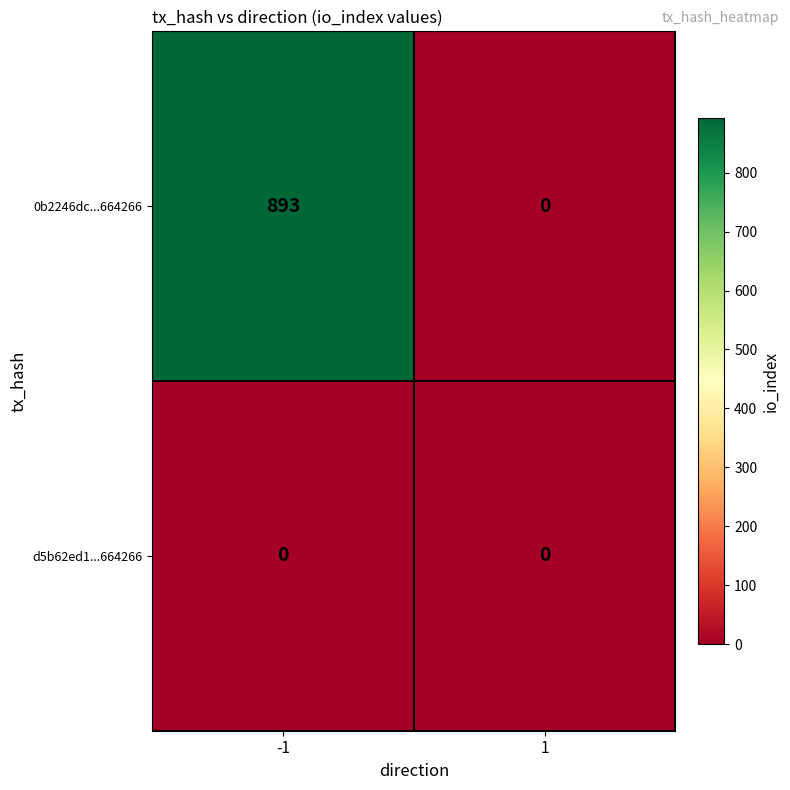

The value of 0b2246dc...664266 at 1 is 333. True or false?

False